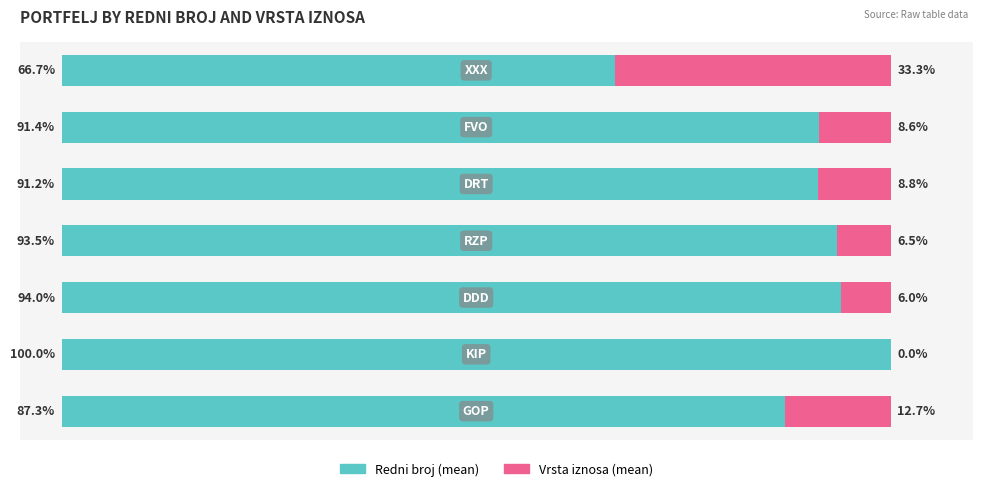

What are all the series names shown in the legend?

Redni broj (mean), Vrsta iznosa (mean)